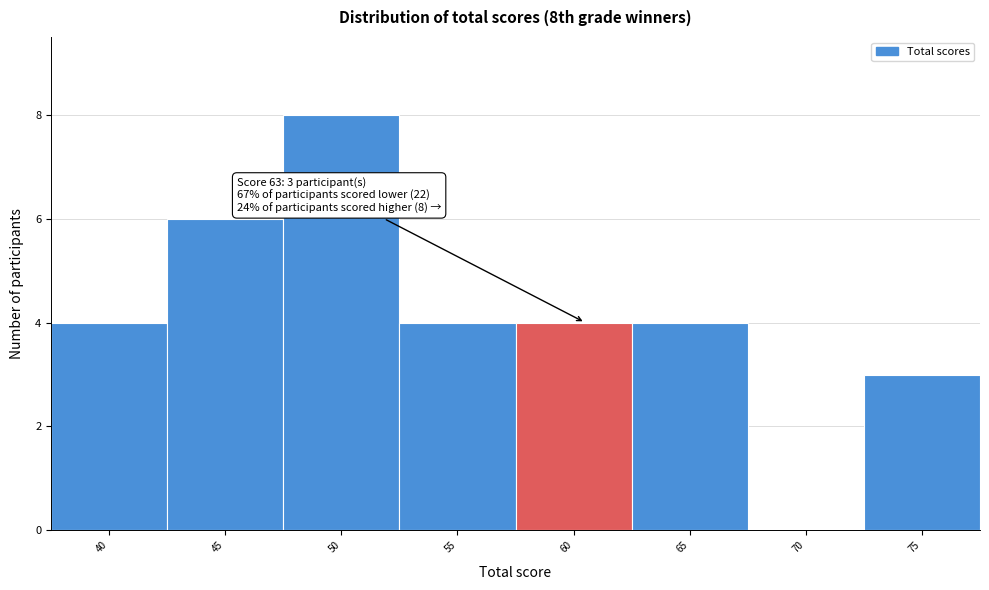

Reading right to left, extract all data points from this chart.

75=3	70=0	65=4	60=4	55=4	50=8	45=6	40=4